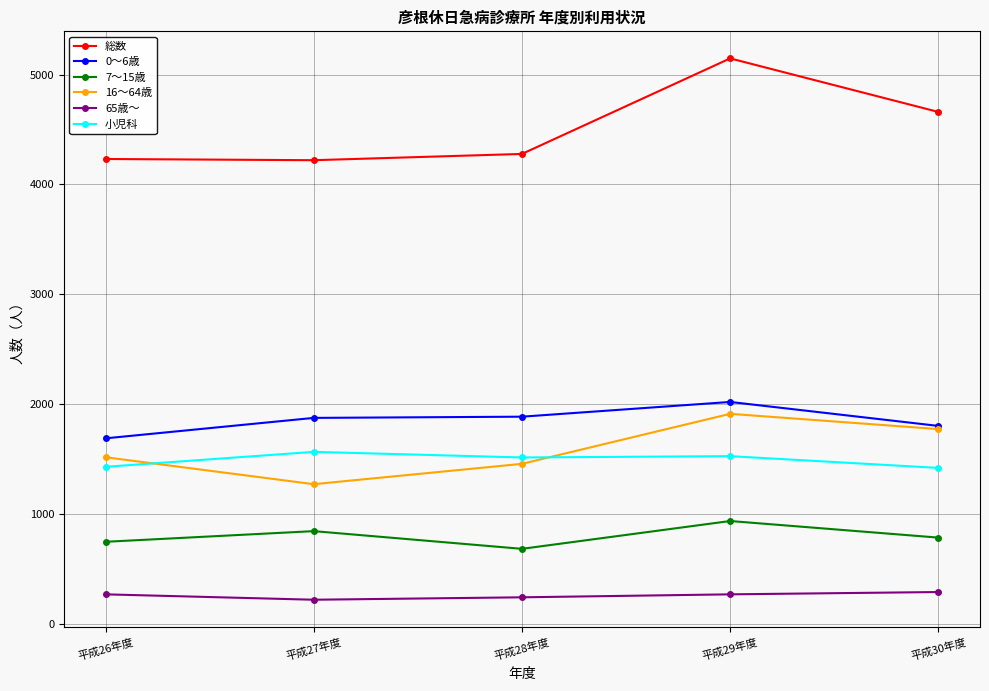

True or false: 小児科 and 65歳～ cross at least once.

False